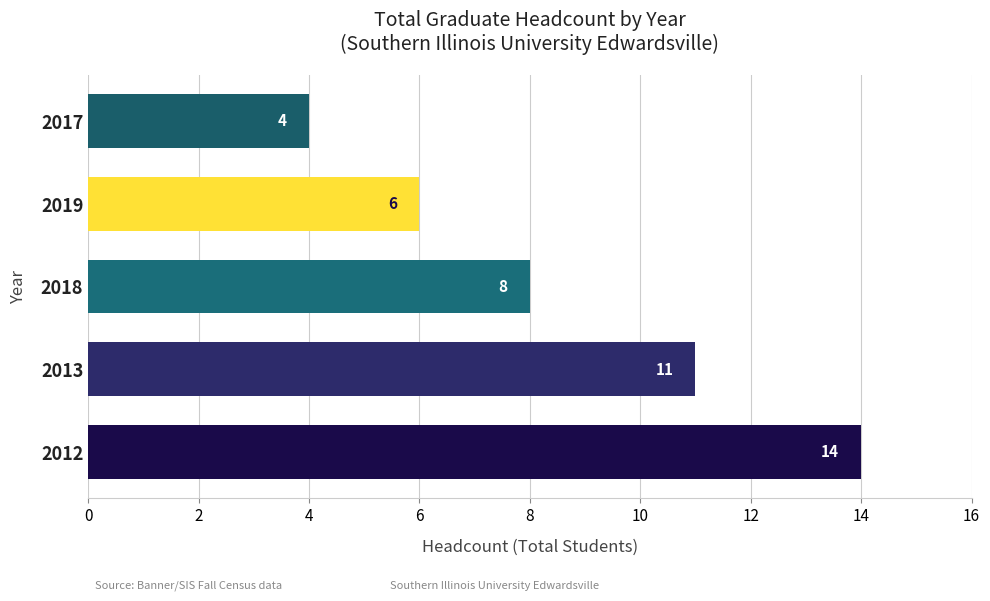

Reading bottom to top, transcribe all the data shown in this chart.

2012=14	2013=11	2018=8	2019=6	2017=4